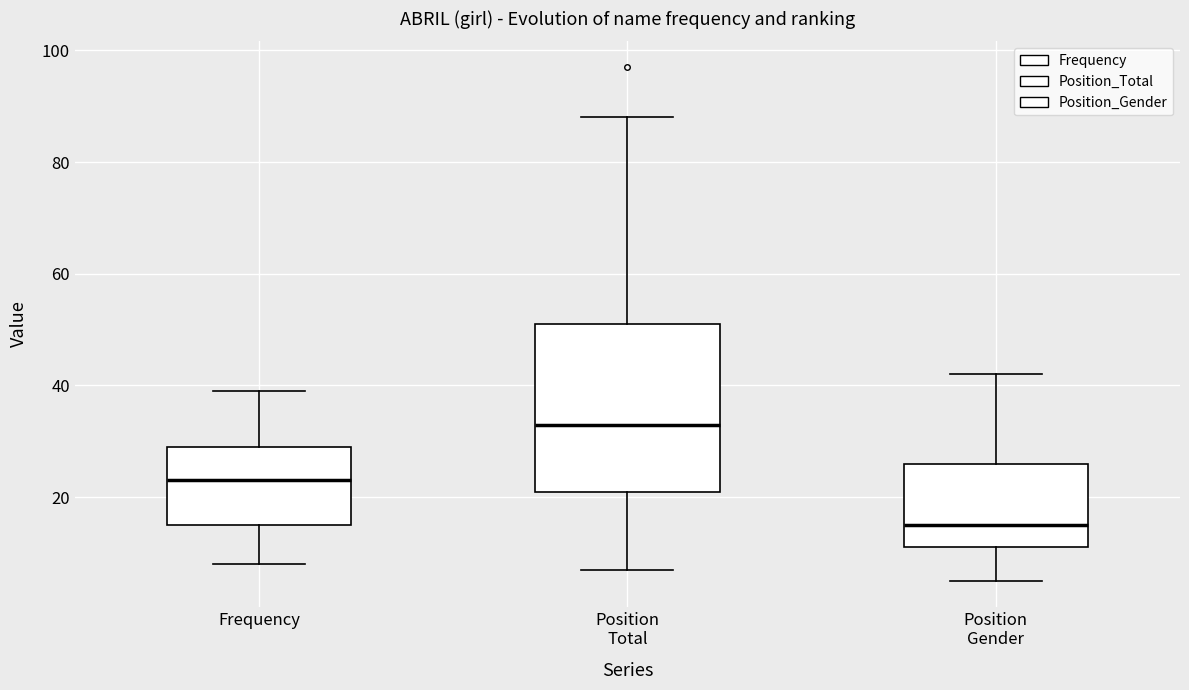

Reading left to right, transcribe this box plot: for each box, give where its median line is, the range the box spans, and where its two whiskers end, as read against the y-axis. The values are not printed on the chart, so give them approximately, as read against the axis.

Frequency: median 24, box 16 to 30, whiskers 8 to 40
Position Total: median 34, box 22 to 52, whiskers 8 to 88
Position Gender: median 16, box 12 to 26, whiskers 6 to 42